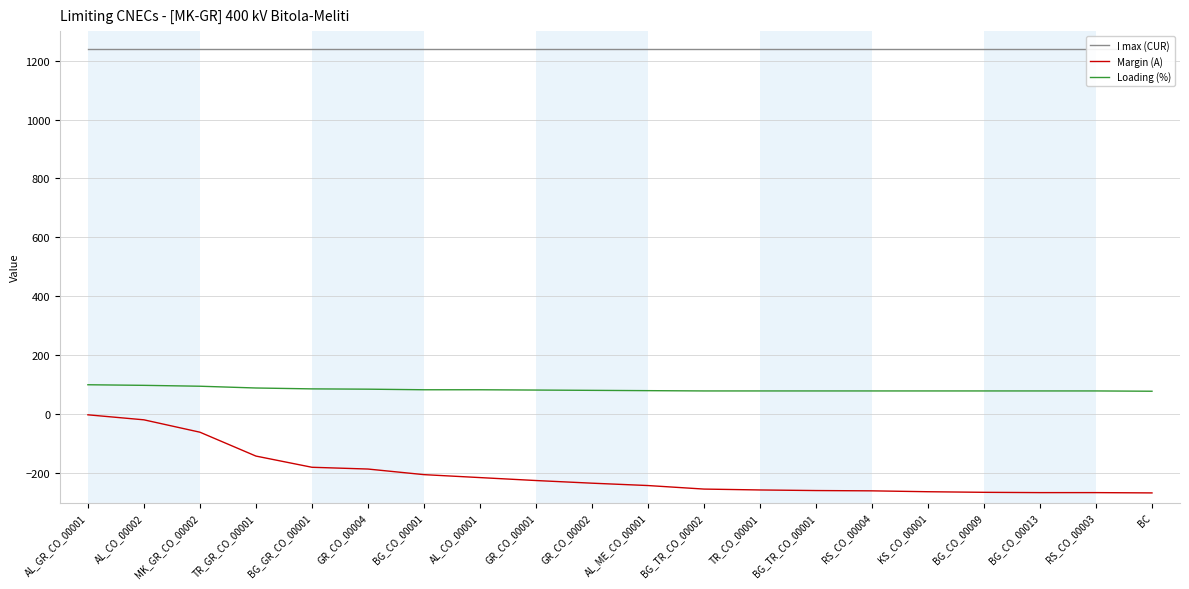

List the series in order of their overall mean, lowest first.

Margin (A), Loading (%), I max (CUR)